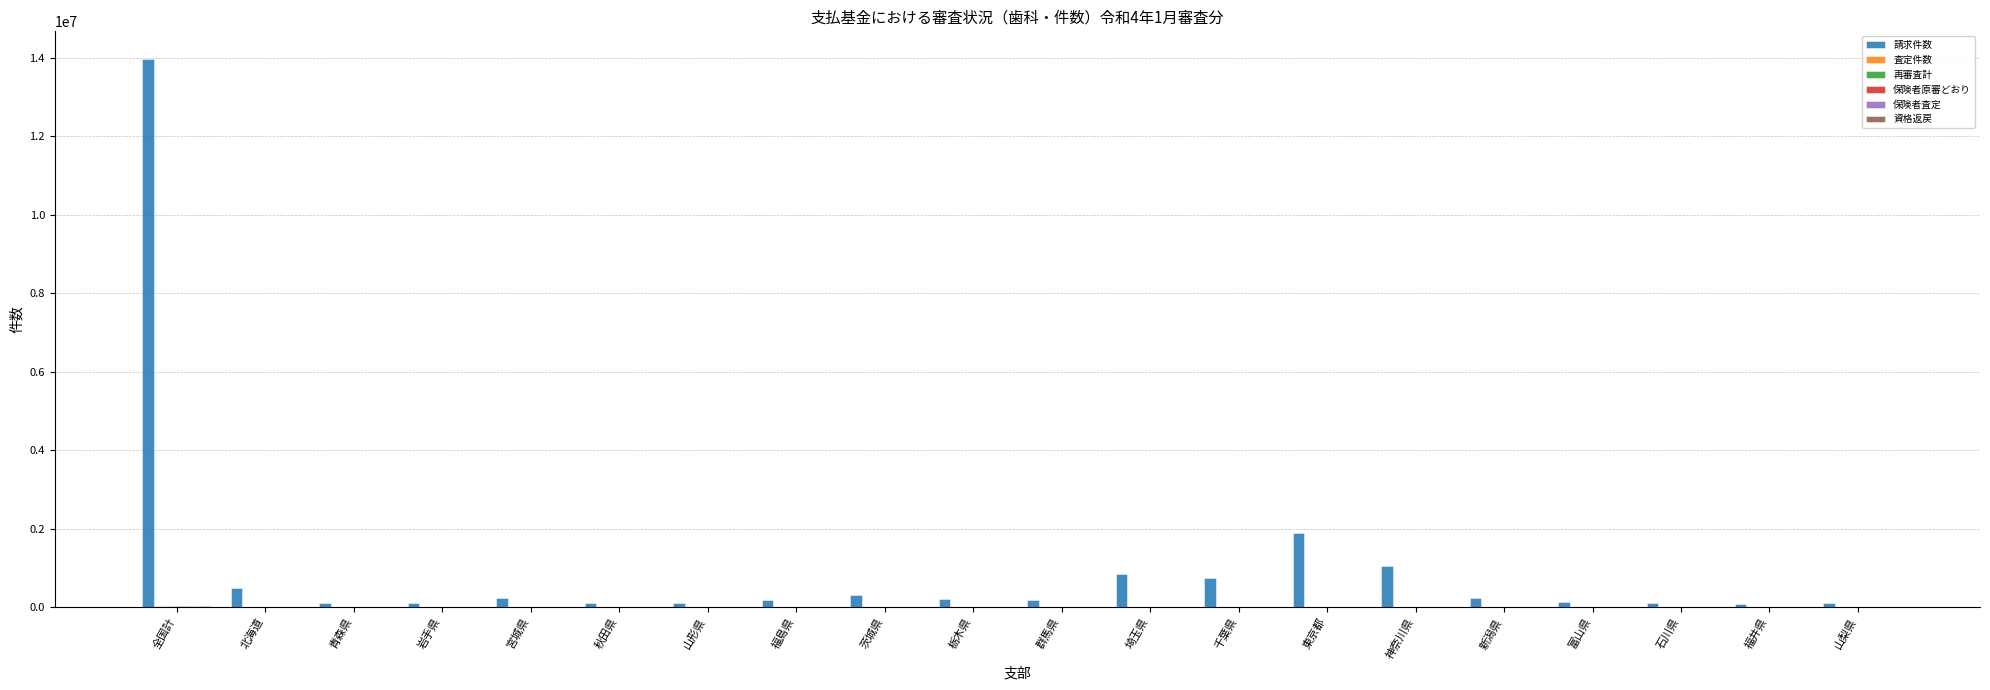

Which series changed the most between 全国計 and 栃木県?

請求件数